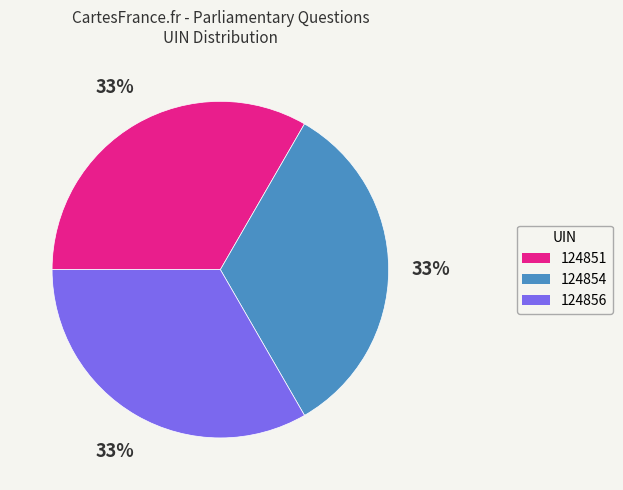

To the nearest percent, what portion does 124851 represent?

33%